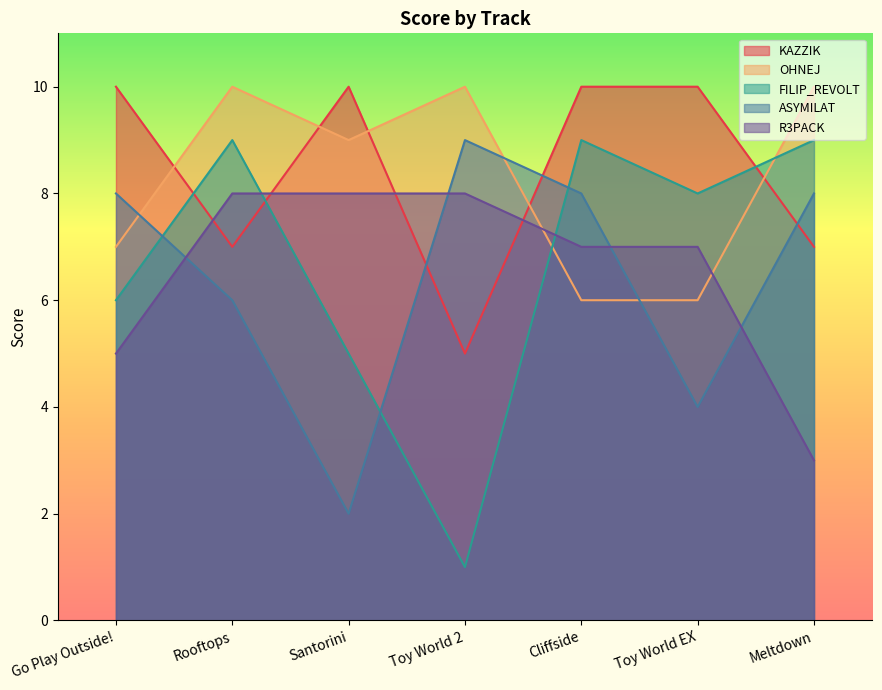

Reading left to right, extract all data points from this chart.

KAZZIK: Go Play Outside!=10	Rooftops=7	Santorini=10	Toy World 2=5	Cliffside=10	Toy World EX=10	Meltdown=7
OHNEJ: Go Play Outside!=7	Rooftops=10	Santorini=9	Toy World 2=10	Cliffside=6	Toy World EX=6	Meltdown=10
FILIP_REVOLT: Go Play Outside!=6	Rooftops=9	Santorini=5	Toy World 2=1	Cliffside=9	Toy World EX=8	Meltdown=9
ASYMILAT: Go Play Outside!=8	Rooftops=6	Santorini=2	Toy World 2=9	Cliffside=8	Toy World EX=4	Meltdown=8
R3PACK: Go Play Outside!=5	Rooftops=8	Santorini=8	Toy World 2=8	Cliffside=7	Toy World EX=7	Meltdown=3